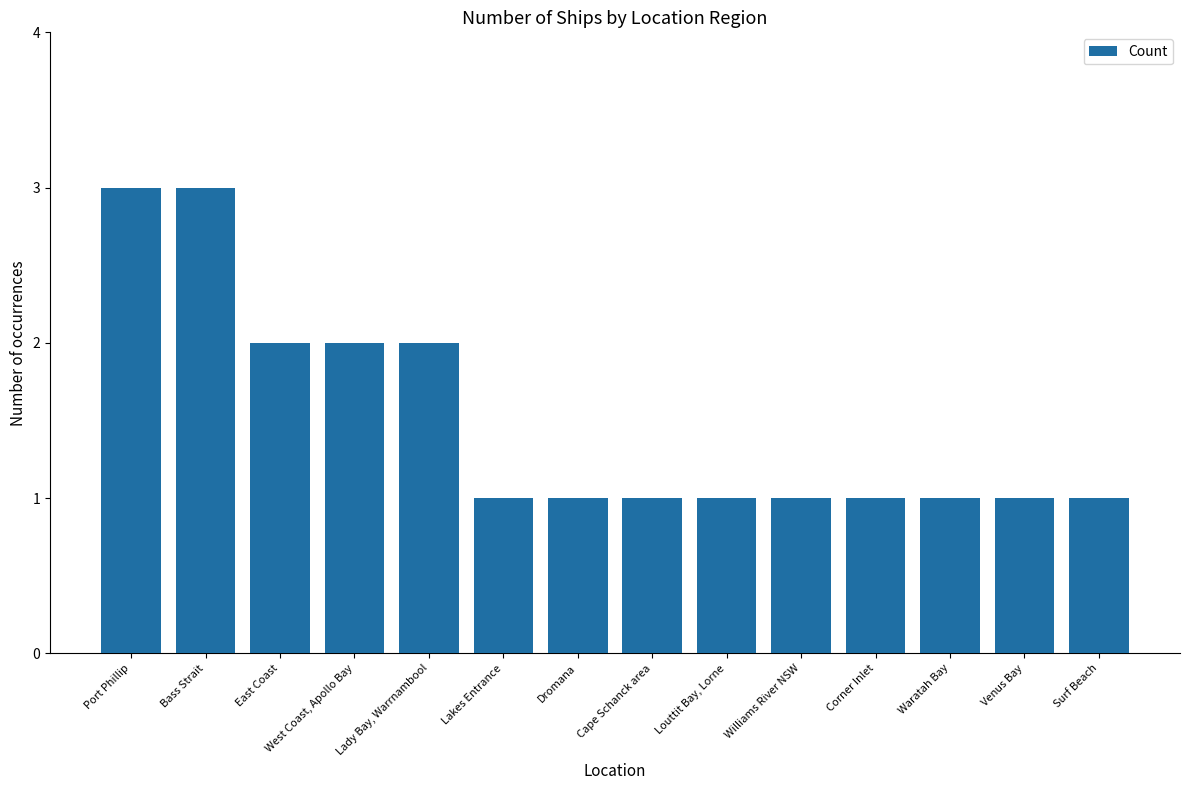

What is the greatest value displayed?

3